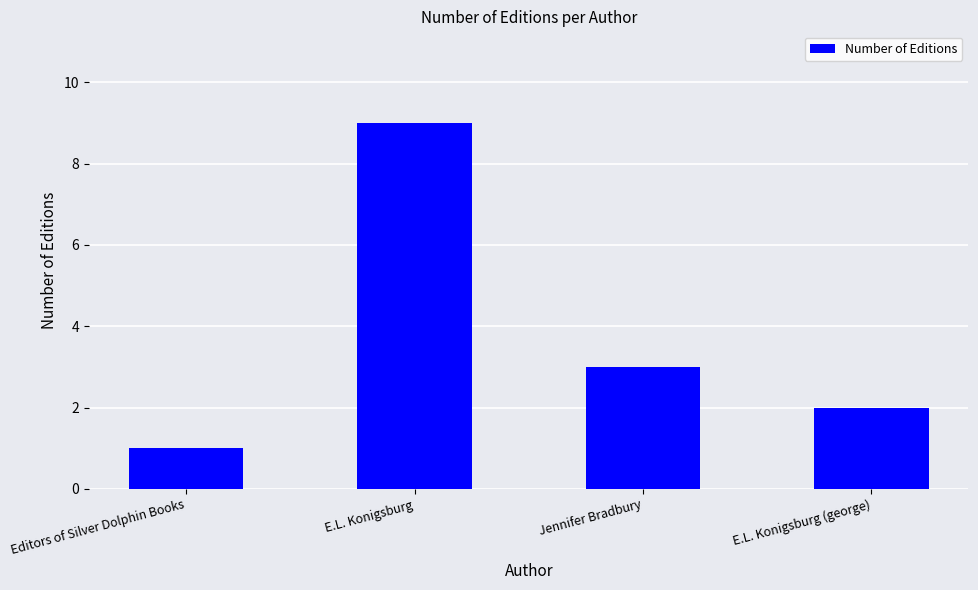

Approximately how many times larger is the value at Jennifer Bradbury compared to E.L. Konigsburg (george)?

1.5